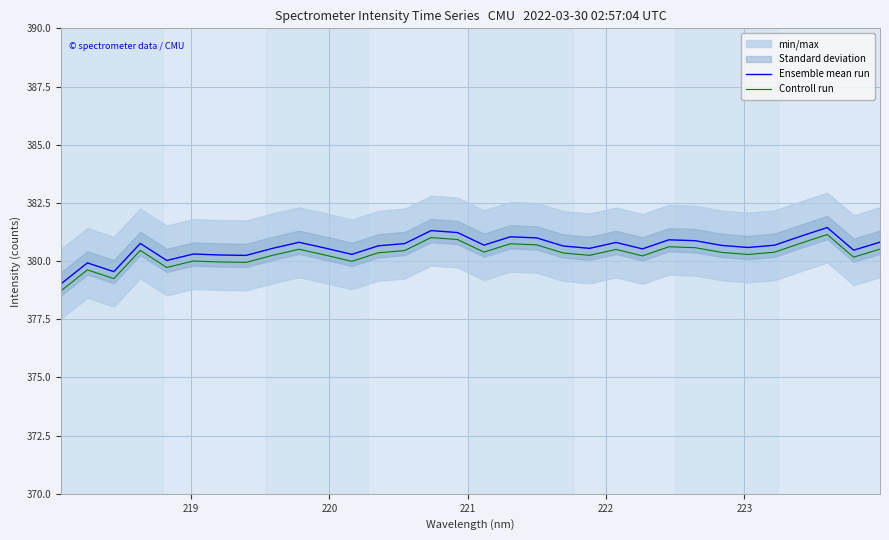

True or false: Ensemble mean run and Controll run cross at least once.

False